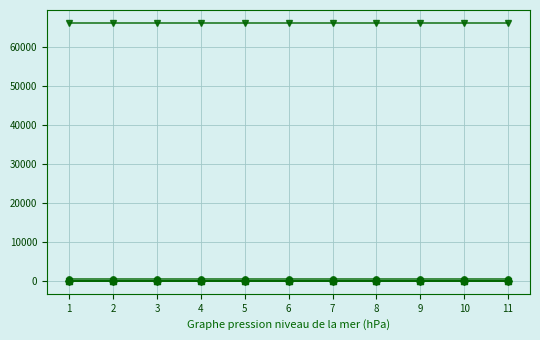

What is the difference between the highest and lowest values at 1?

66200